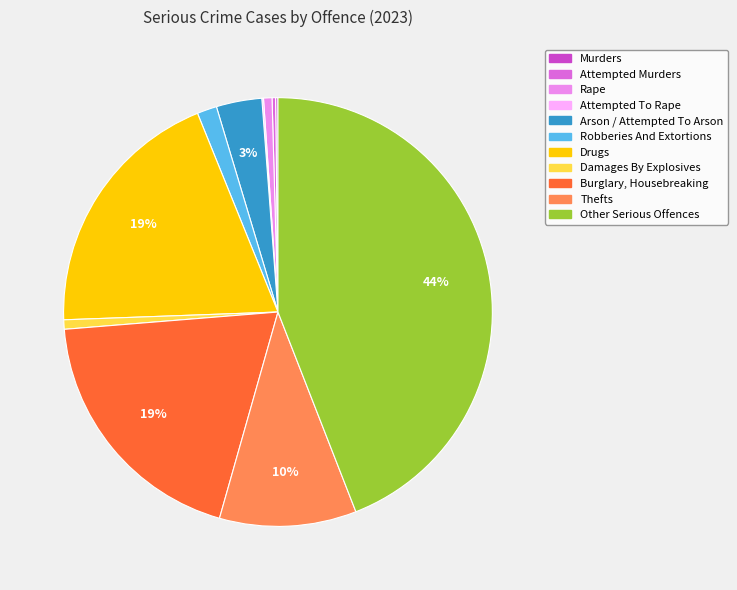

To the nearest percent, what is the average slice percentage?

9%